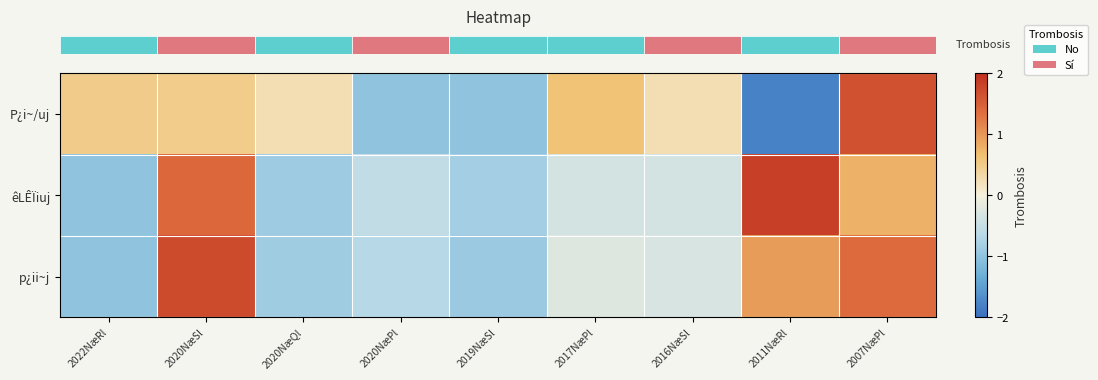

How many data points does each series have?

9